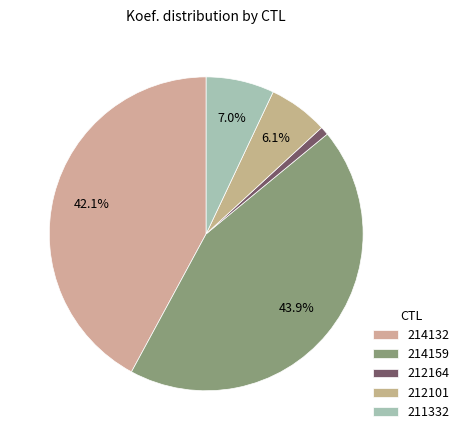

What is the ratio of the value at 214159 to the value at 211332?

6.3